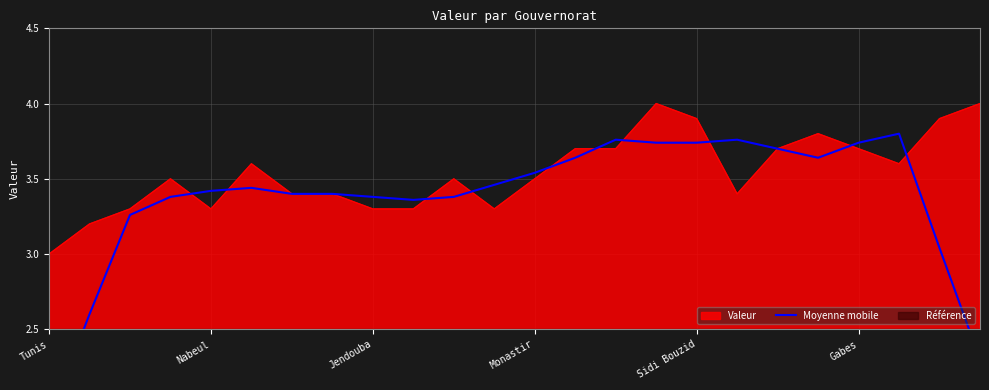

Does the chart display data point markers on the line(s)?

No